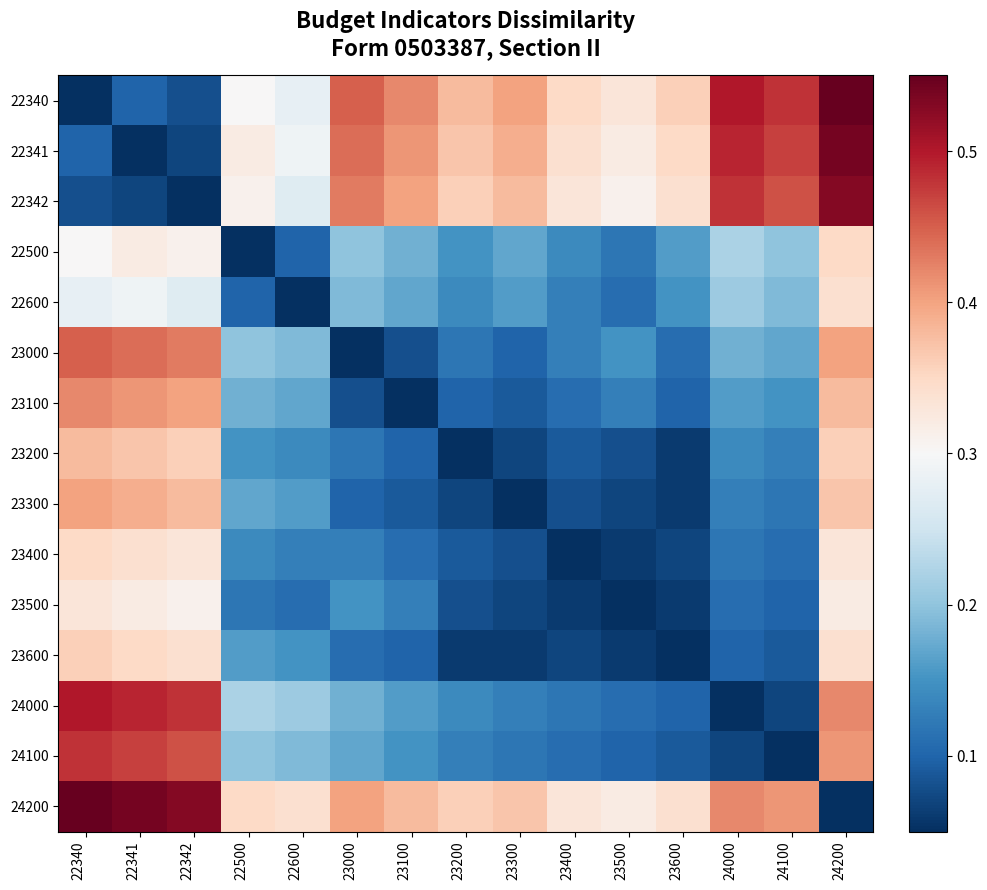

At how many categories does at least one series exceed 0?

15